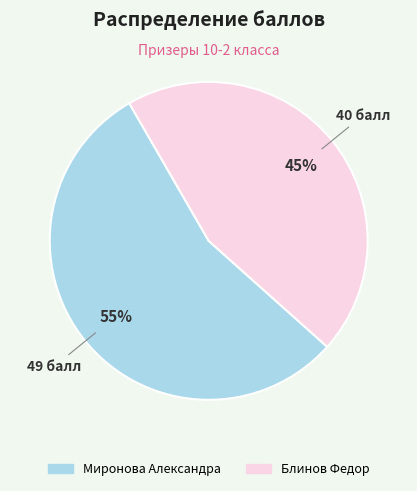

To the nearest percent, what is the difference between the Миронова Александра and Блинов Федор slice percentages?

10%